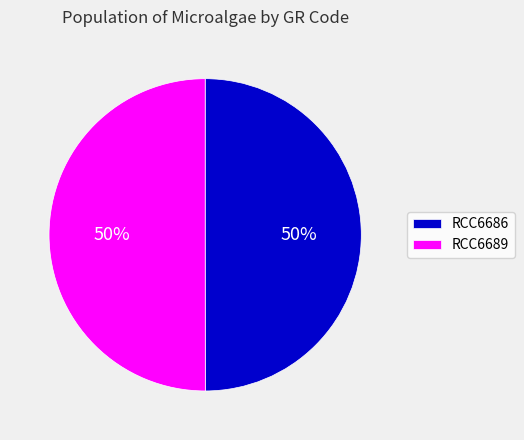

To the nearest percent, what is the combined percentage of RCC6686 and RCC6689?

100%